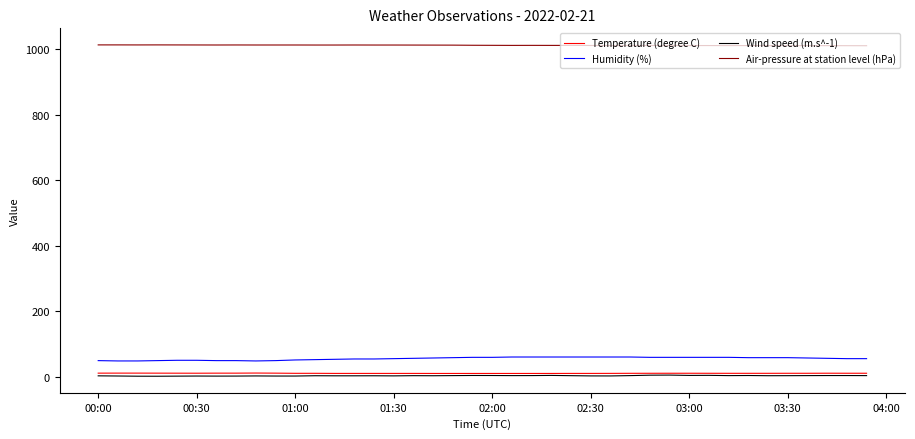

Which series has the largest total across all categories?

Air-pressure at station level (hPa)